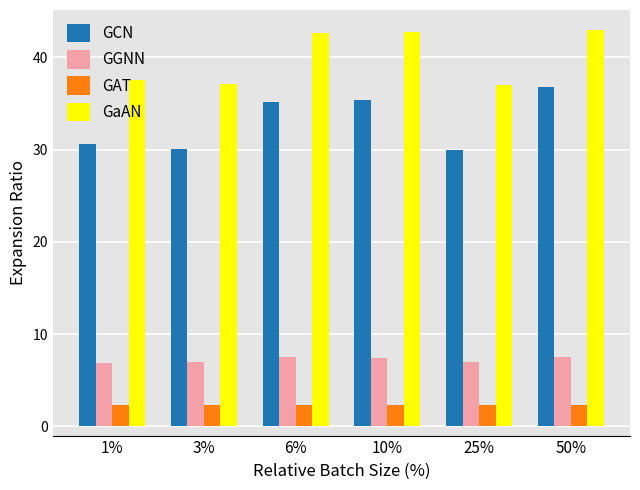

What is the greatest value displayed?

43.0